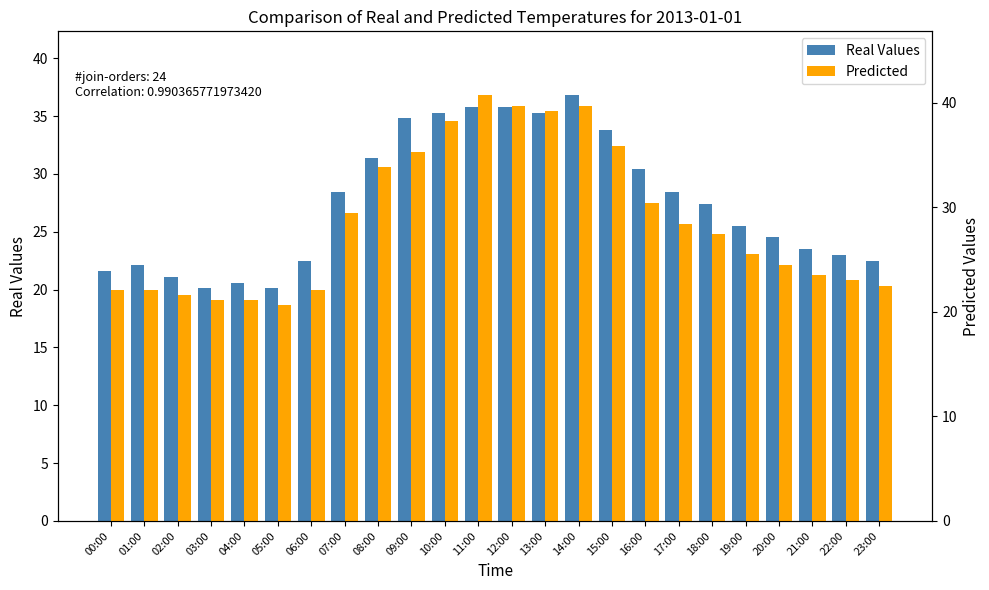

Rank the series by their maximum value, from lowest to highest.

Real Values, Predicted